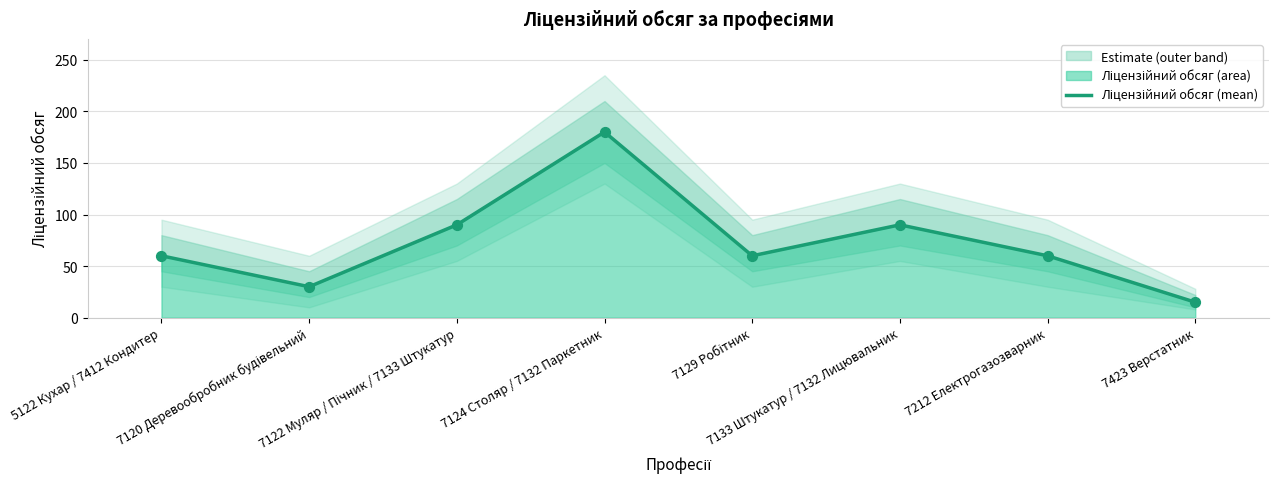

Between 7129 Робітник and 7122 Муляр / Пічник / 7133 Штукатур, which is larger?

7122 Муляр / Пічник / 7133 Штукатур